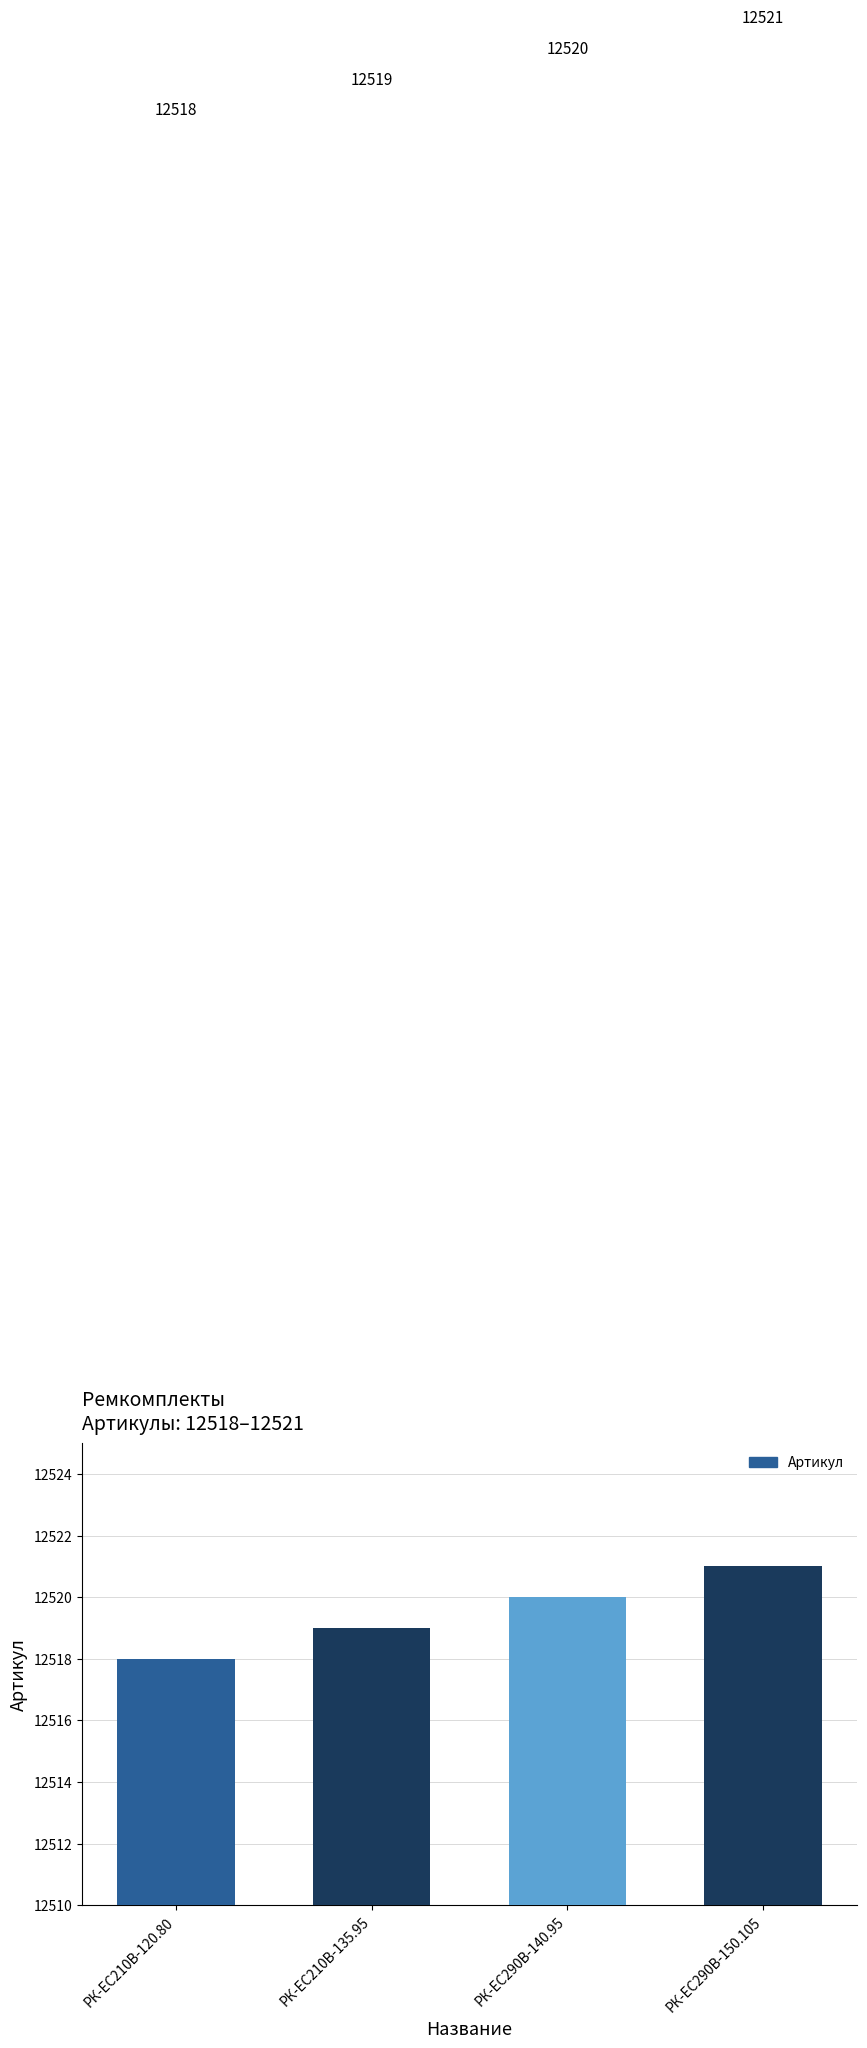

Reading right to left, extract all data points from this chart.

12521	12520	12519	12518